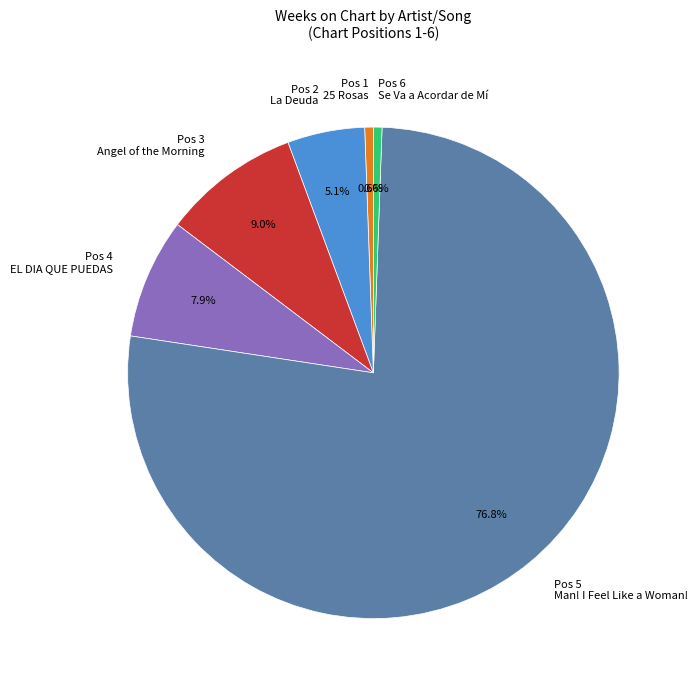

Which category has the biggest portion of the pie?

Shania Twain (Man! I Feel Like a Woman!)